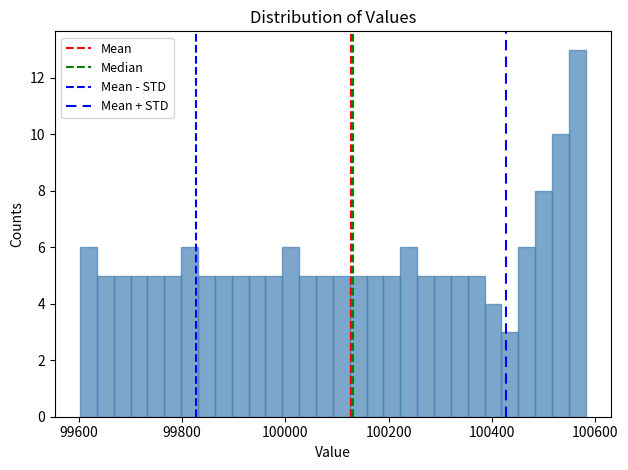

Read against the x-axis, roughly where is the centre of the tallest bar?

100560